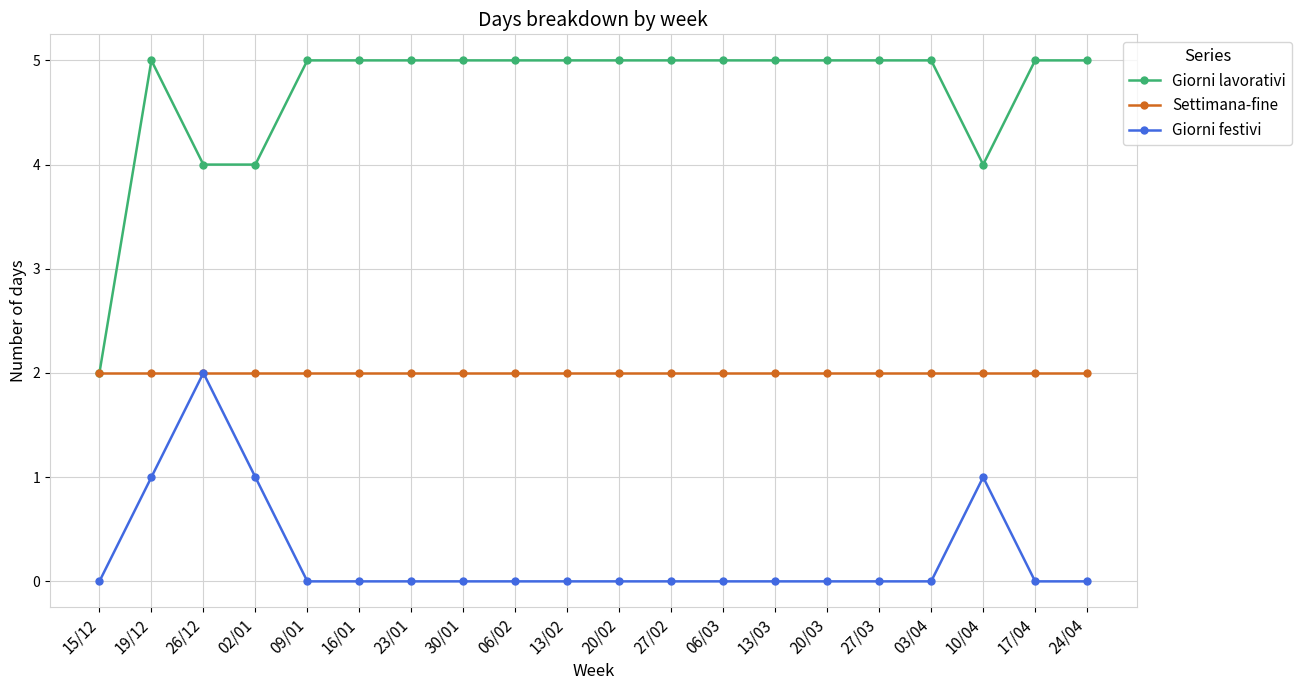

True or false: Giorni festivi and Giorni lavorativi intersect in this chart.

False